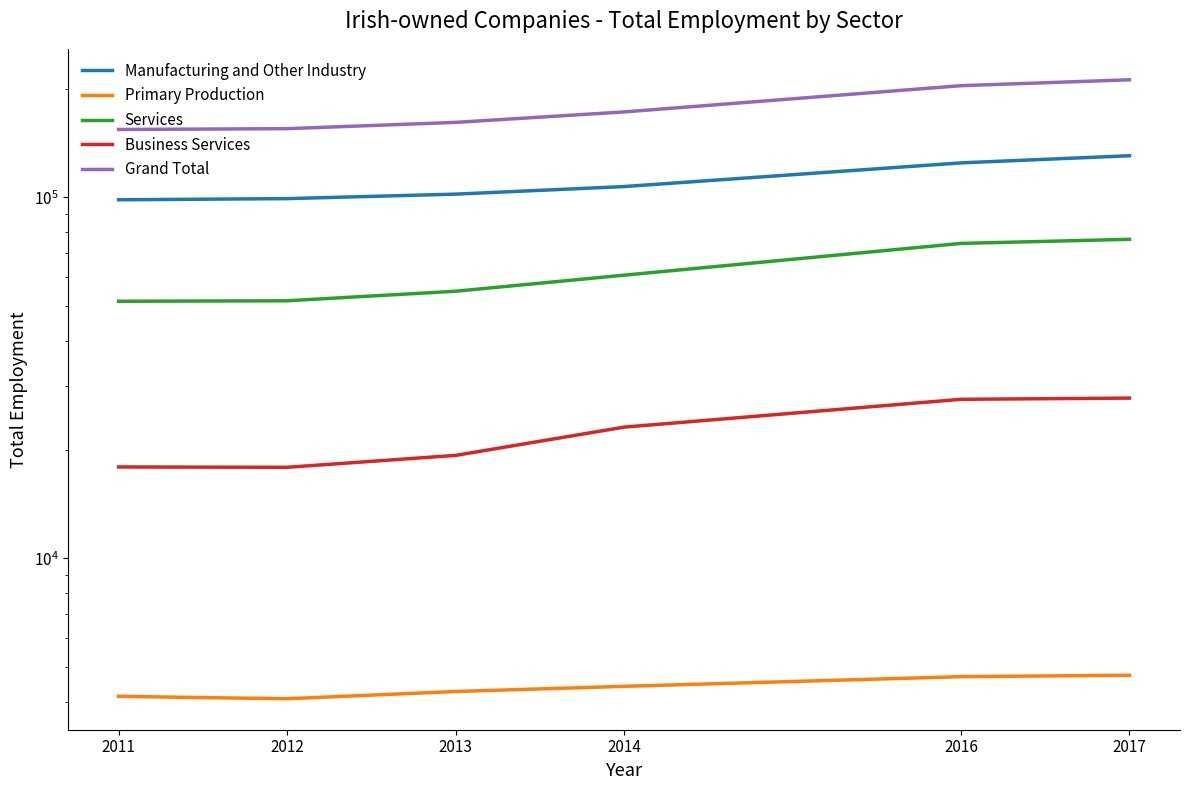

Reading left to right, extract all data points from this chart.

Manufacturing and Other Industry: 98385	99113	101986	107039	124490	130285
Primary Production: 4145	4082	4276	4419	4700	4743
Services: 51511	51661	54906	60829	74490	76461
Business Services: 17903	17864	19274	23080	27561	27775
Grand Total: 154041	154856	161168	172287	203680	211489